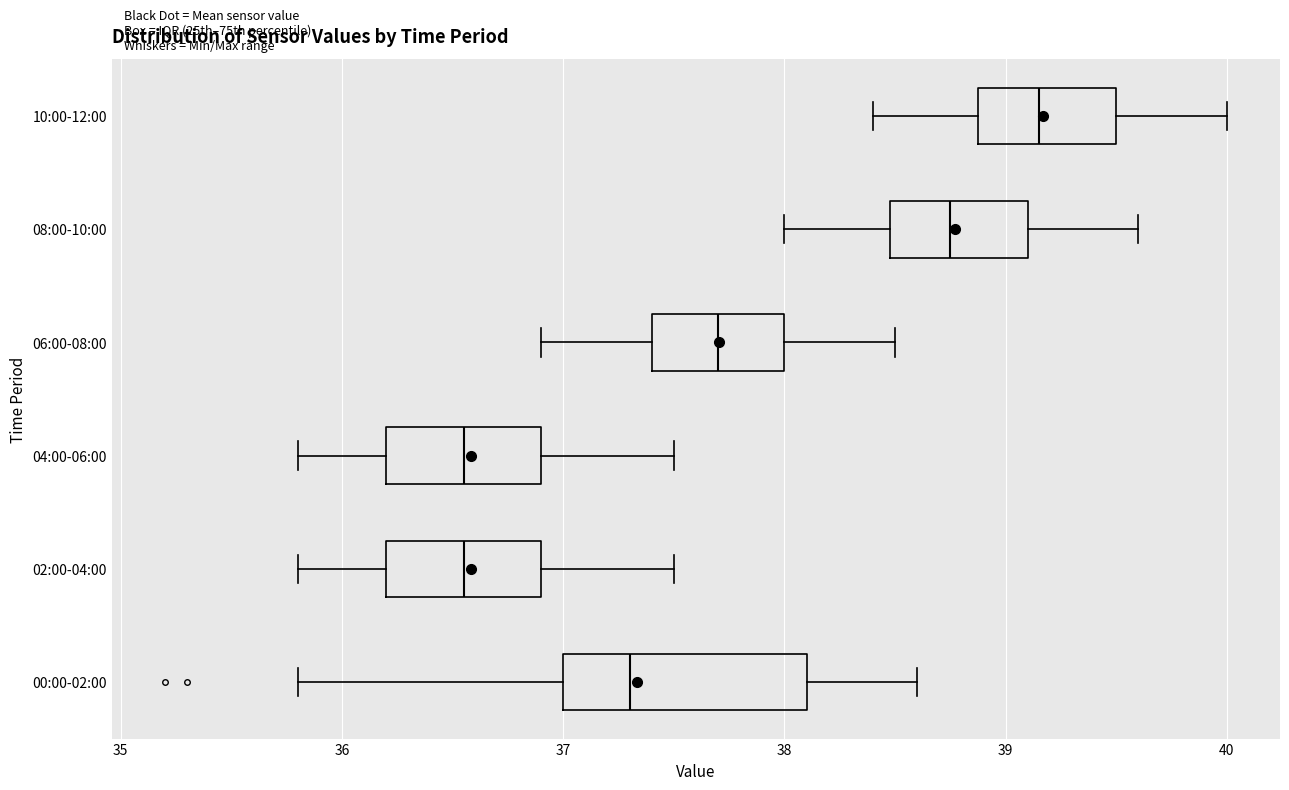

Which box's median line is the furthest to the right?

10:00-12:00